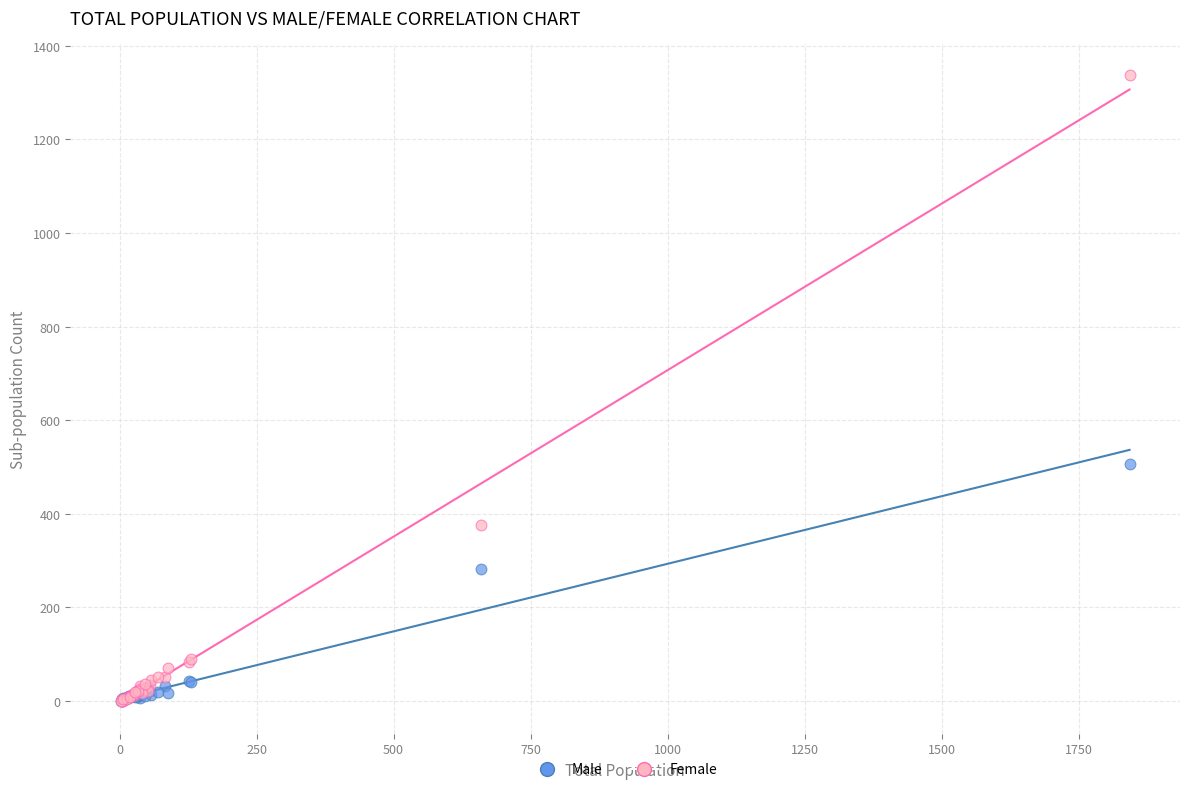

Across all series, what Y value is closest to 668?

506